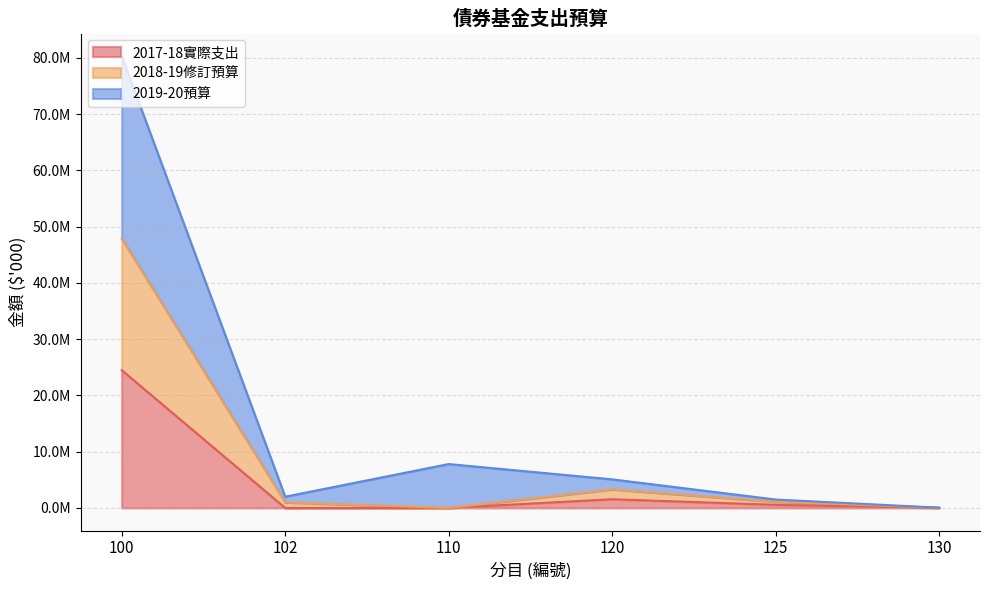

At which label is 2017-18實際支出 closest to 12242280?

120